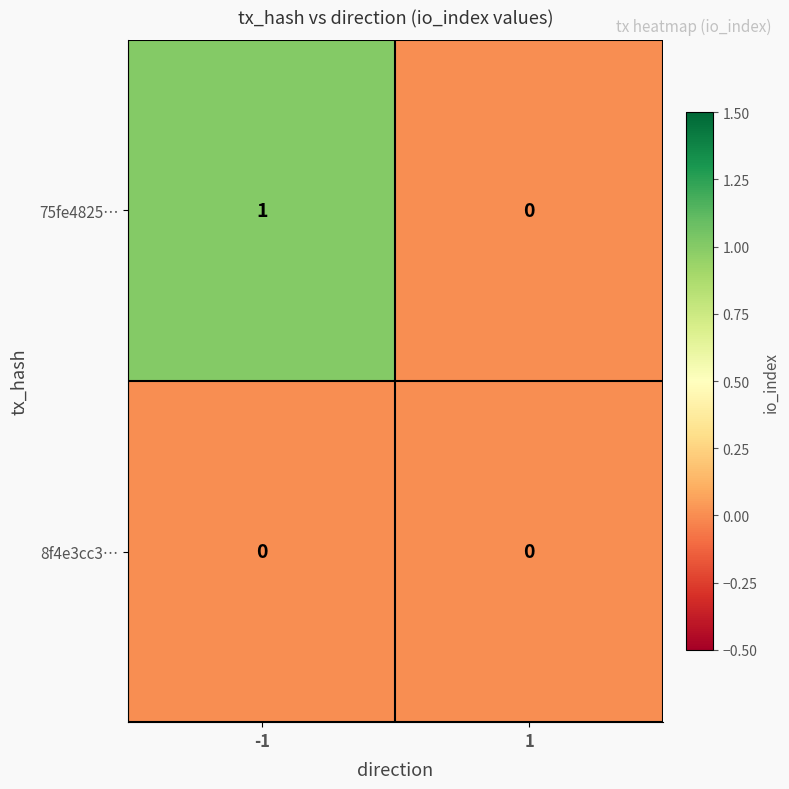

Which label corresponds to the largest value in the chart?

-1